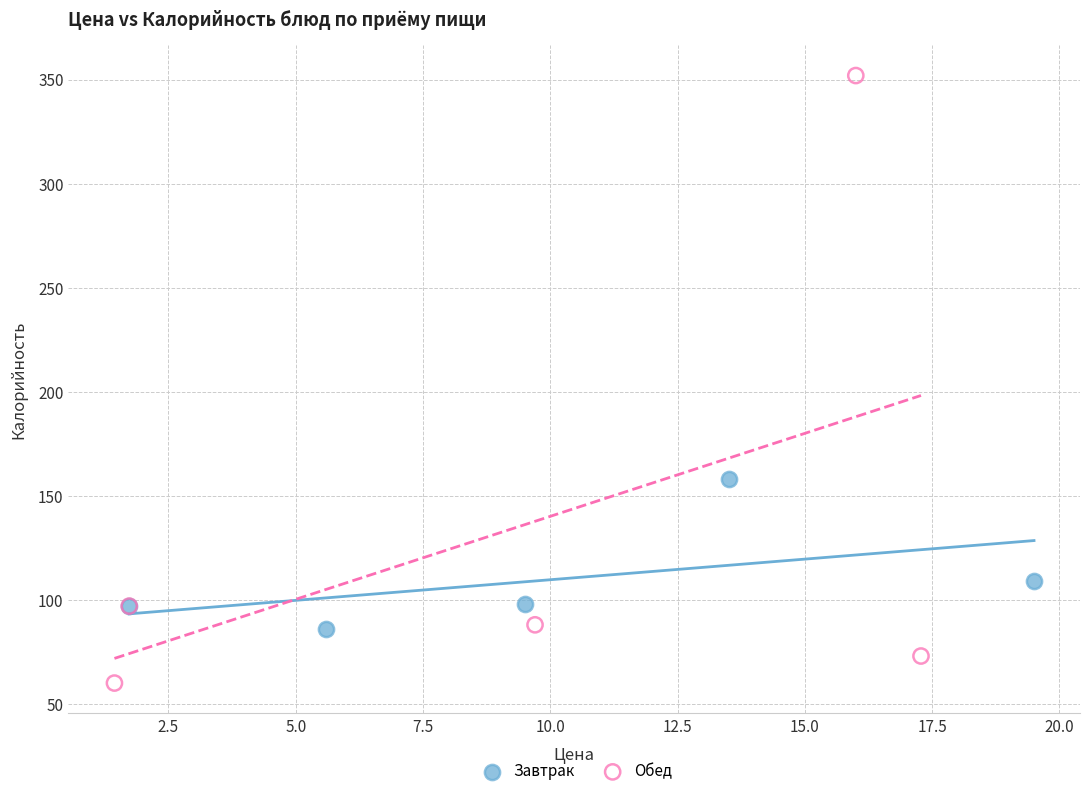

Which series contains the highest Y value?

Обед